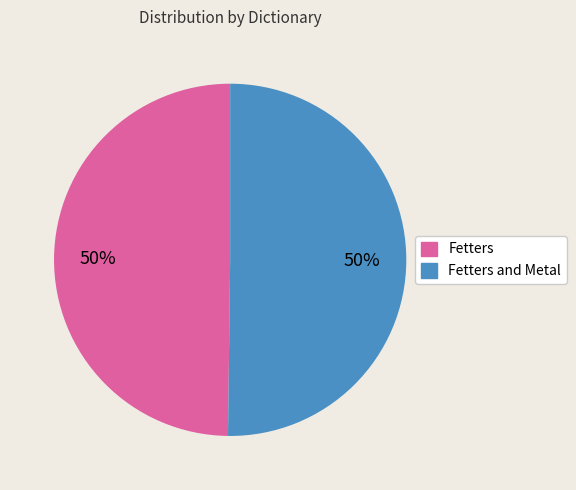

To the nearest percent, what is the average slice percentage?

50%